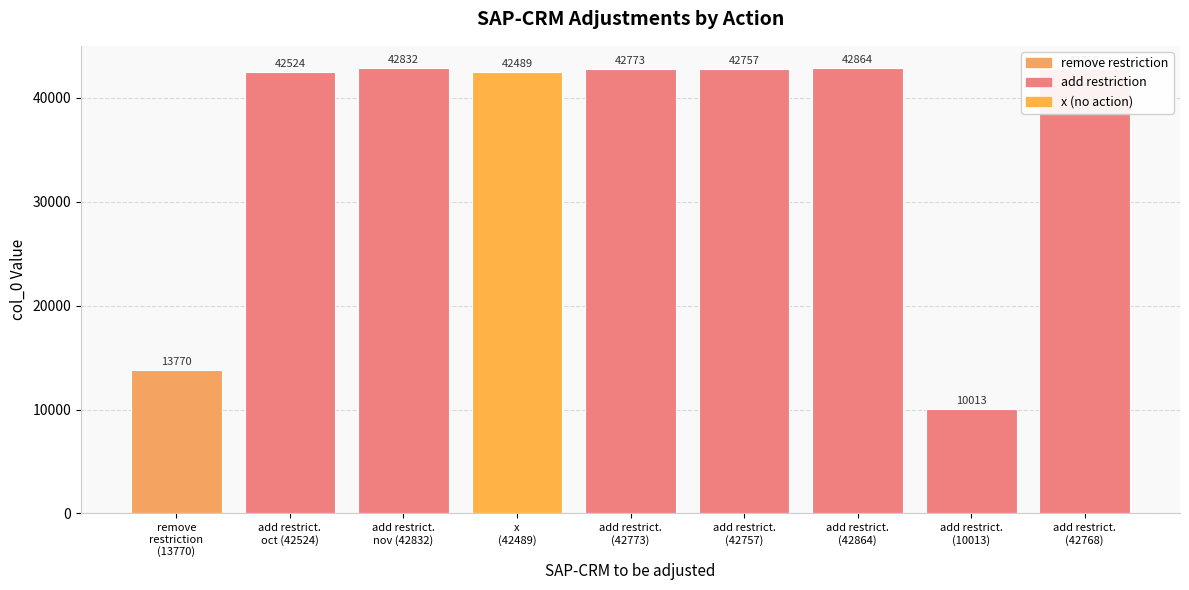

What position from the left is remove
restriction
(13770)?

1